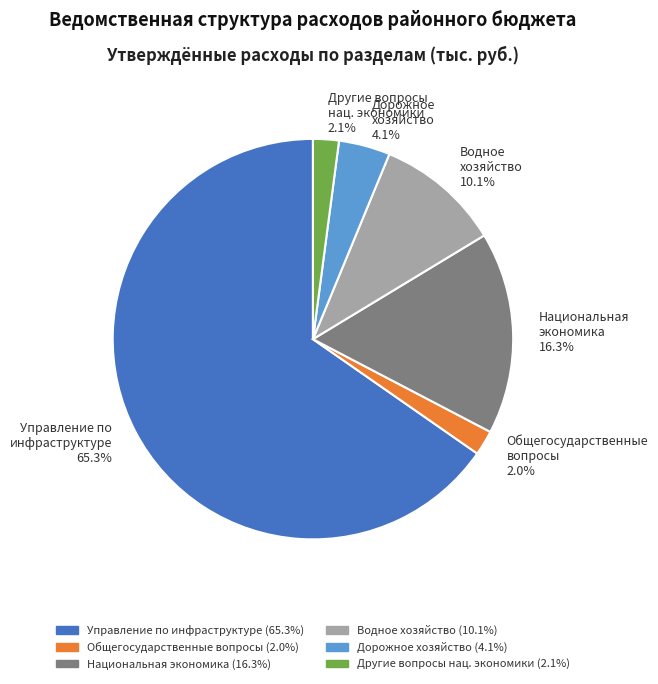

Count the number of slices in the pie.

6